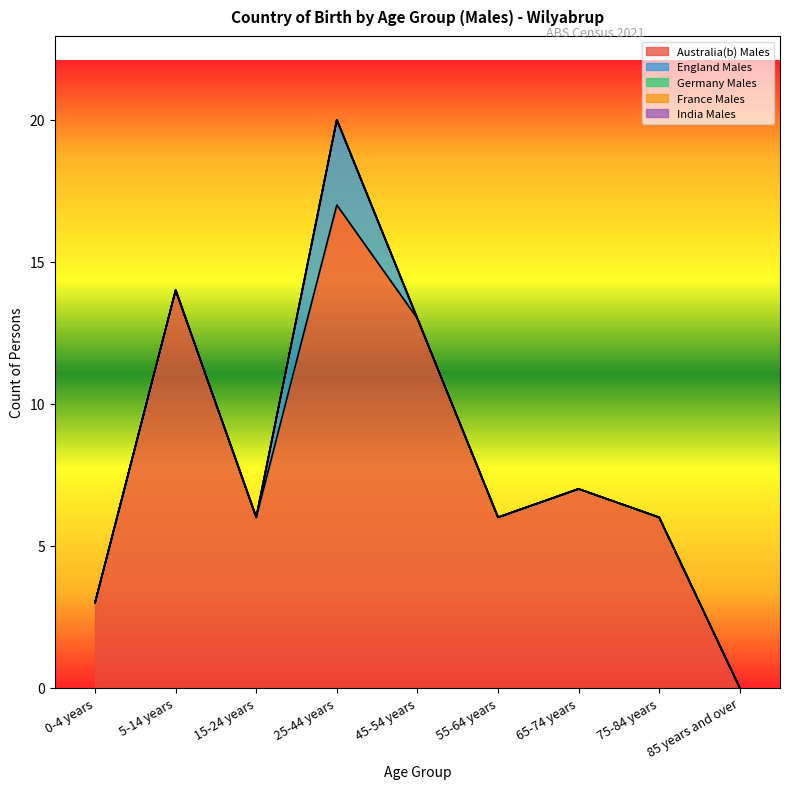

Reading left to right, list all the values displayed in this chart.

Australia(b) Males: 3	14	6	17	13	6	7	6	0
England Males: 0	0	0	3	0	0	0	0	0
Germany Males: 0	0	0	0	0	0	0	0	0
France Males: 0	0	0	0	0	0	0	0	0
India Males: 0	0	0	0	0	0	0	0	0